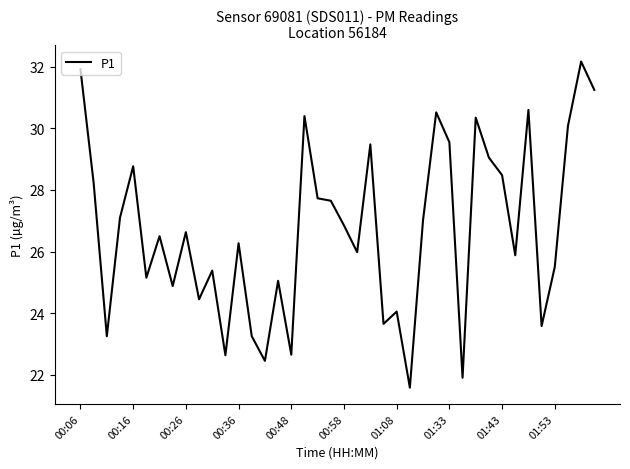

What is the minimum value shown in the chart?

21.6